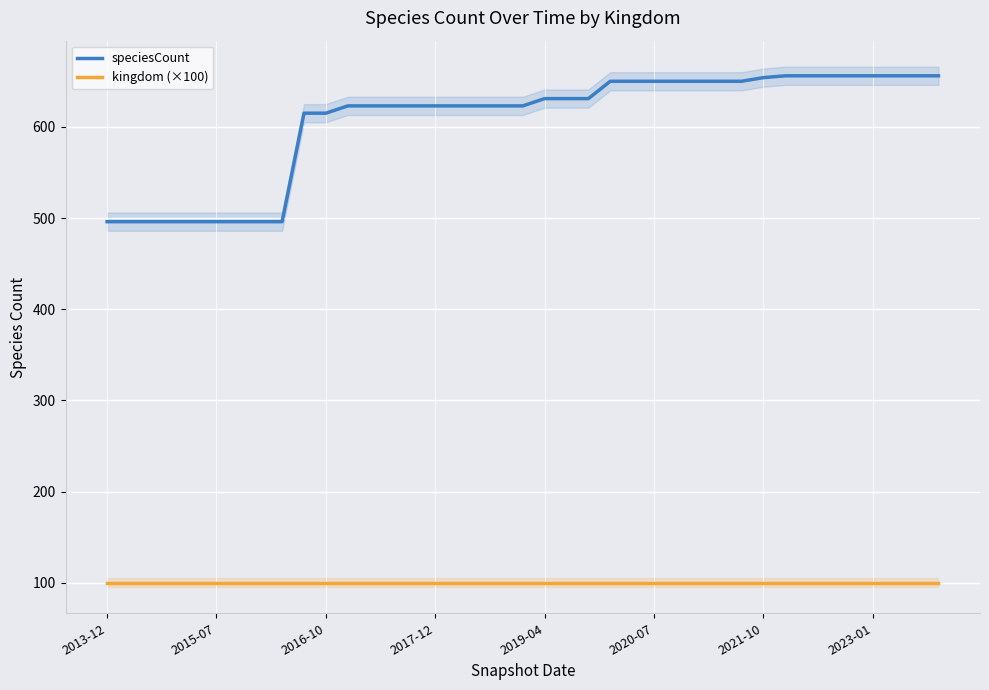

Reading left to right, extract all data points from this chart.

speciesCount: 496	496	496	496	496	496	496	496	496	615	615	623	623	623	623	623	623	623	623	623	631	631	631	650	650	650	650	650	650	650	654	656	656	656	656	656	656	656	656
kingdom (×100): 100	100	100	100	100	100	100	100	100	100	100	100	100	100	100	100	100	100	100	100	100	100	100	100	100	100	100	100	100	100	100	100	100	100	100	100	100	100	100